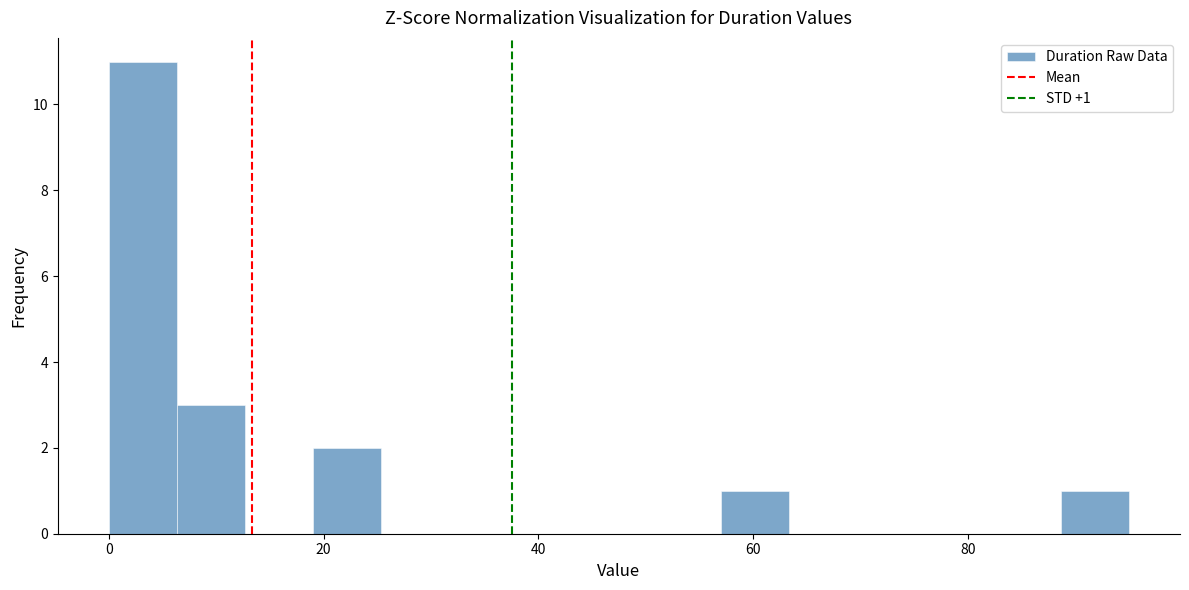

Around what value on the x-axis is the tallest bar? Give the approximate position of its centre, as read against the axis.

4